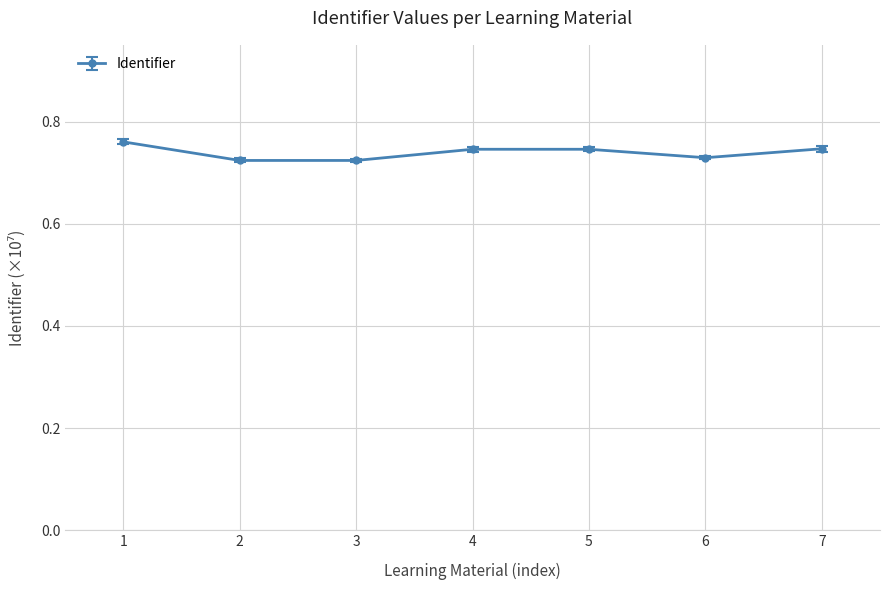

The value at 4 is 1.2. True or false?

False